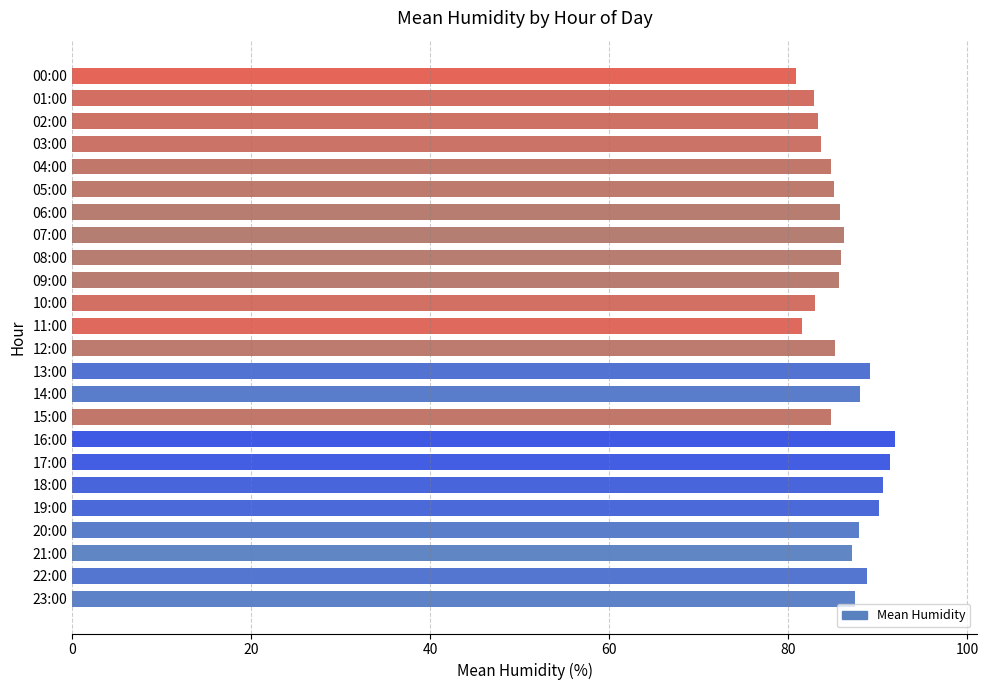

Which has a higher value, 20:00 or 08:00?

20:00